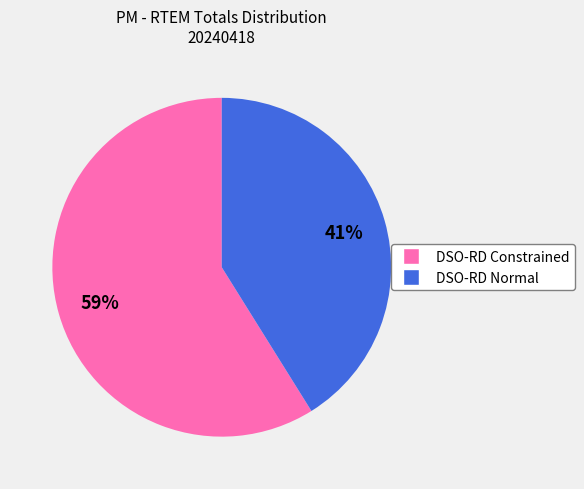

The DSO-RD Constrained slice represents 59% of the pie. True or false?

True